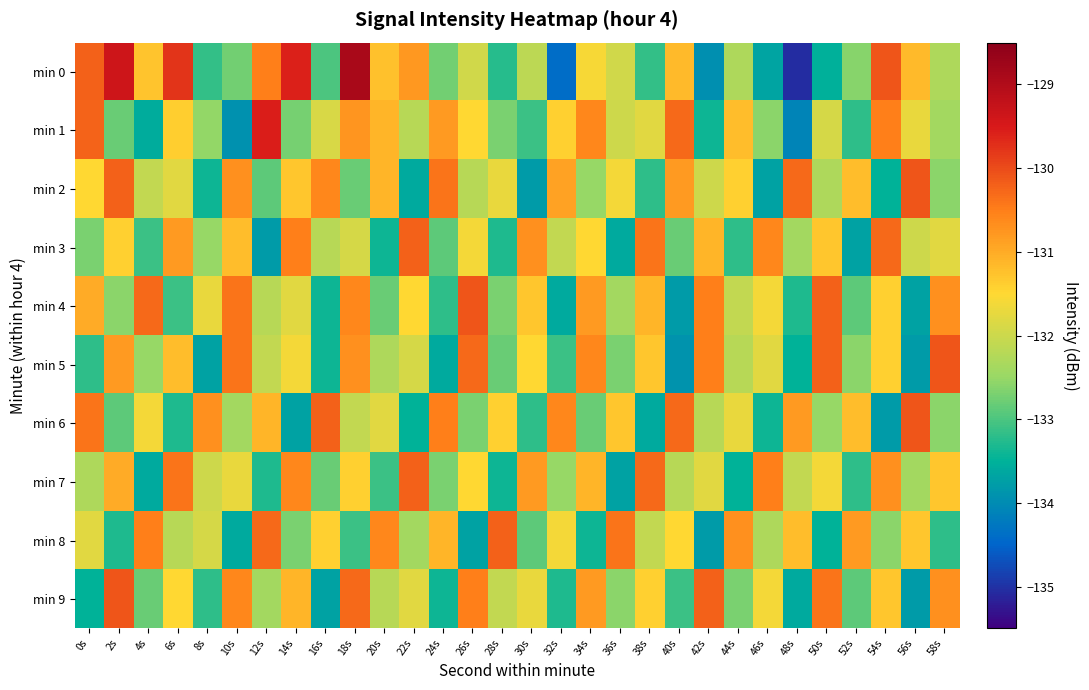

Which series has the widest spread of values?

min 0